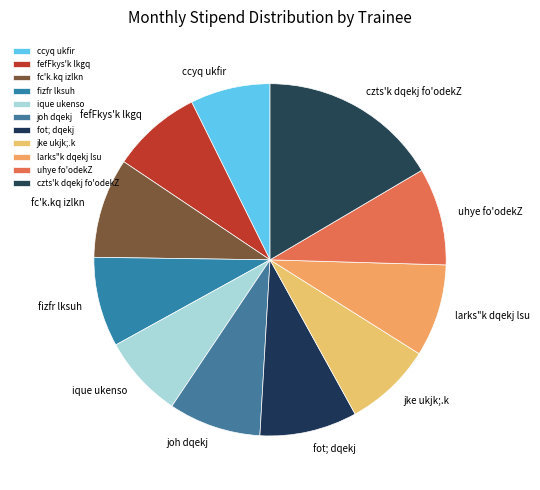

What is the ratio of the value at uhye fo'odekZ to the value at fefFkys'k lkgq?

1.1